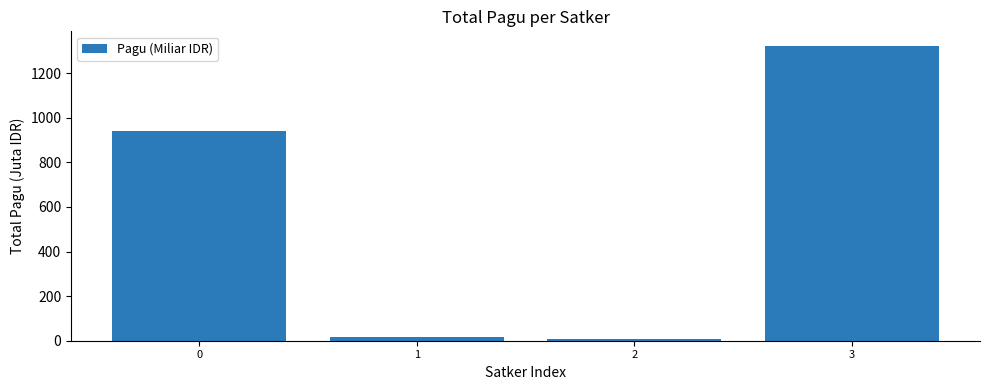

The value at 2 is 9.7. True or false?

True